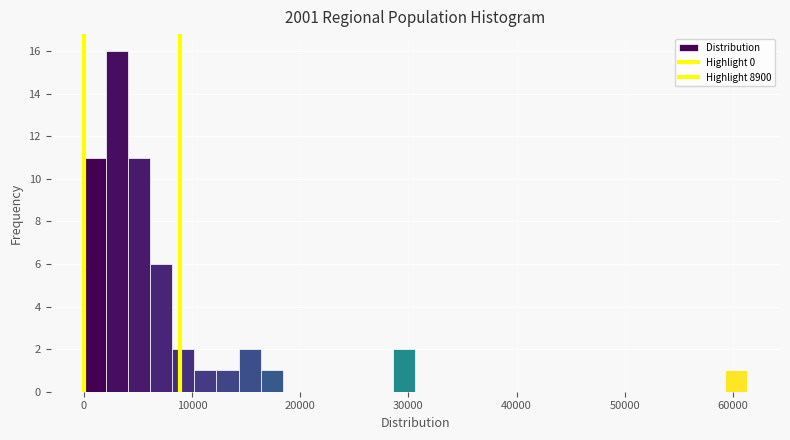

Around what value on the x-axis is the tallest bar? Give the approximate position of its centre, as read against the axis.

3000